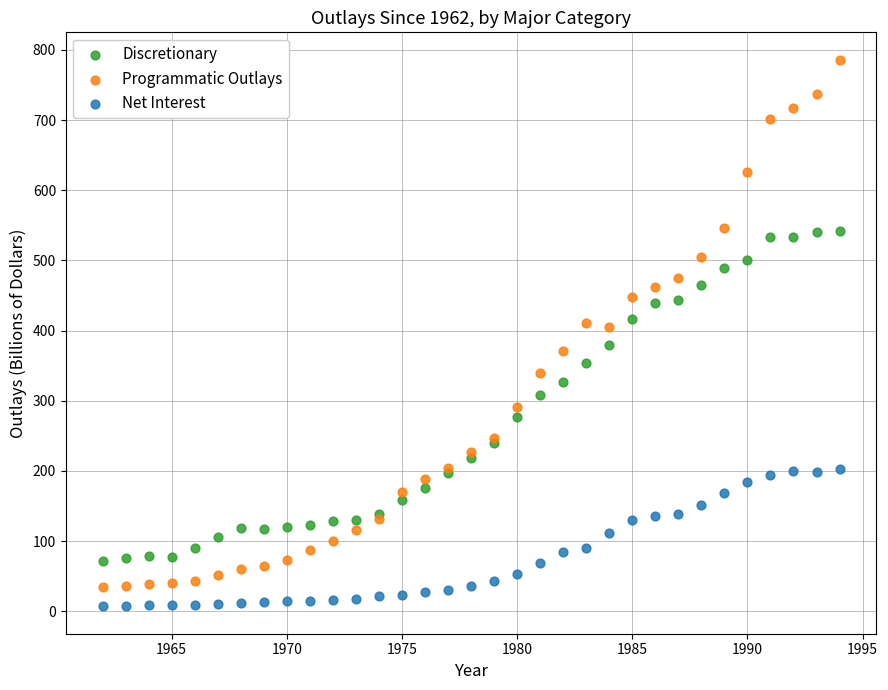

Which series has the widest spread of Y values?

Programmatic Outlays